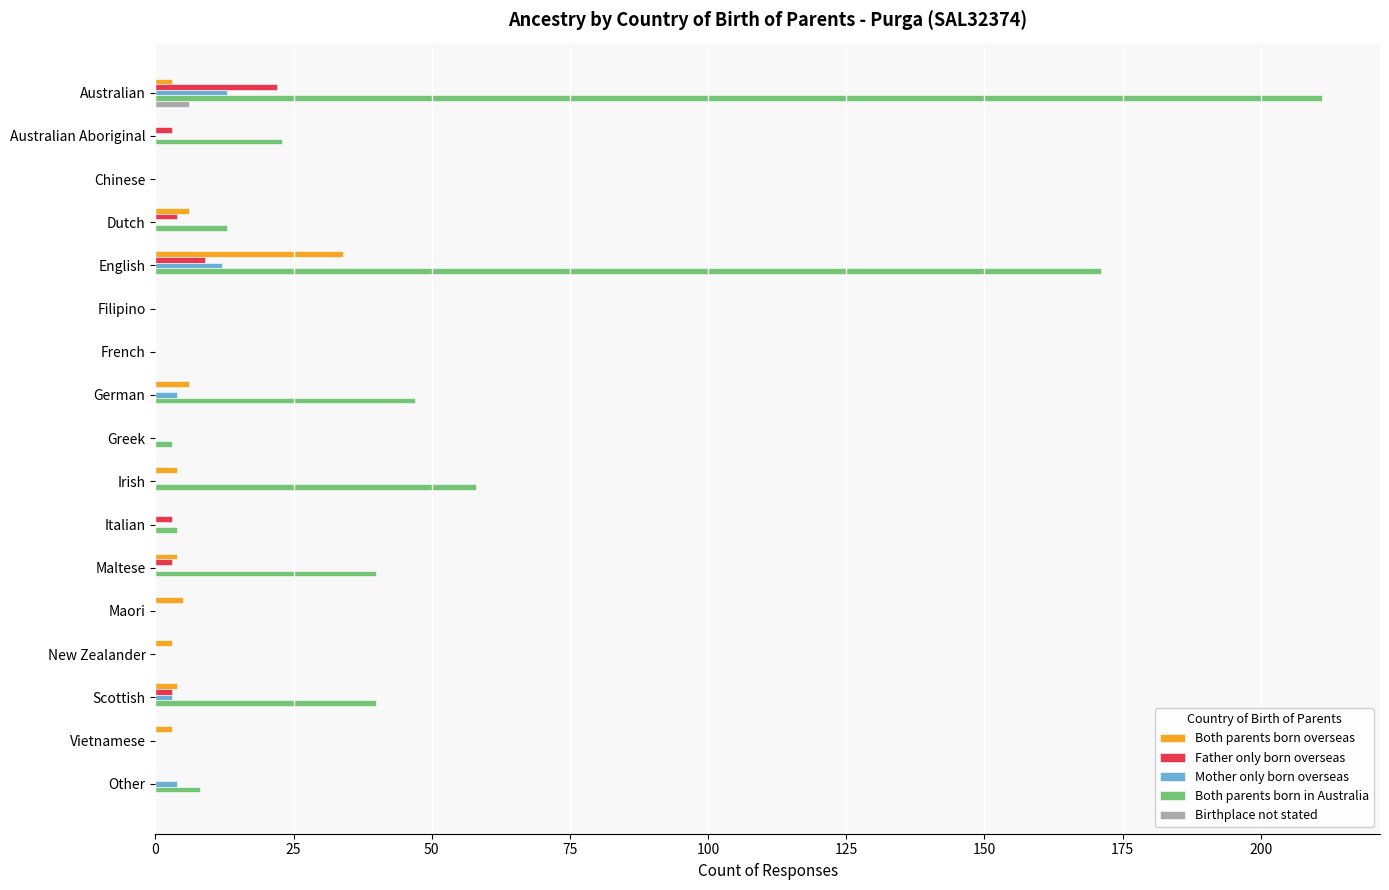

Between German and Vietnamese, which series saw the biggest shift?

Both parents born in Australia